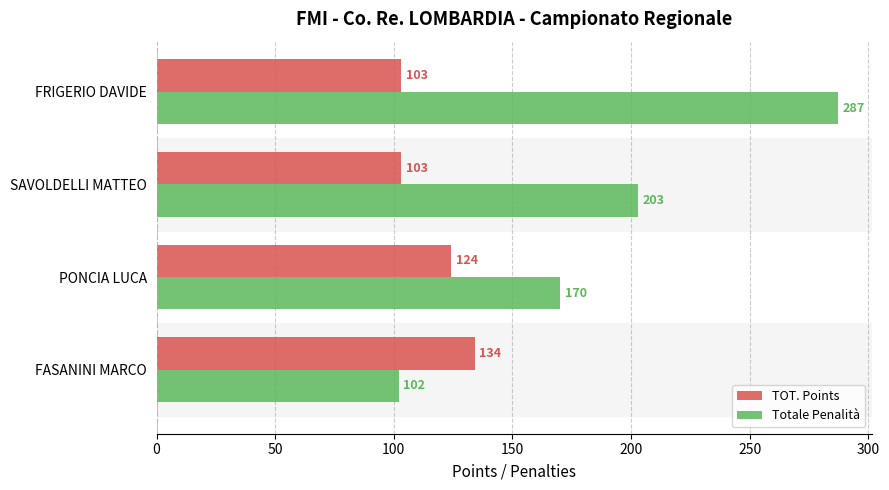

Is the value of TOT. Points at SAVOLDELLI MATTEO greater than the value of Totale Penalità at PONCIA LUCA?

No